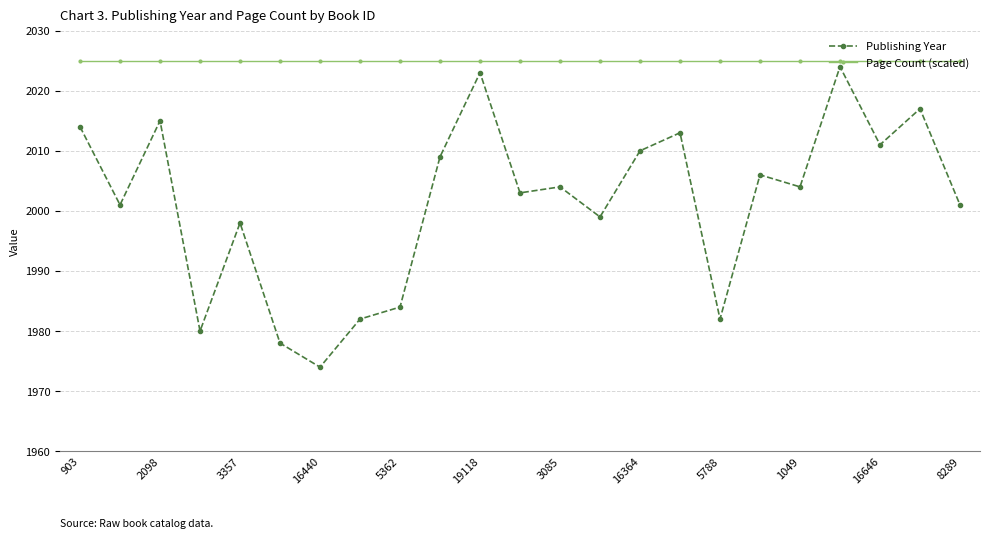

Which series has the largest range (max minus min)?

Publishing Year